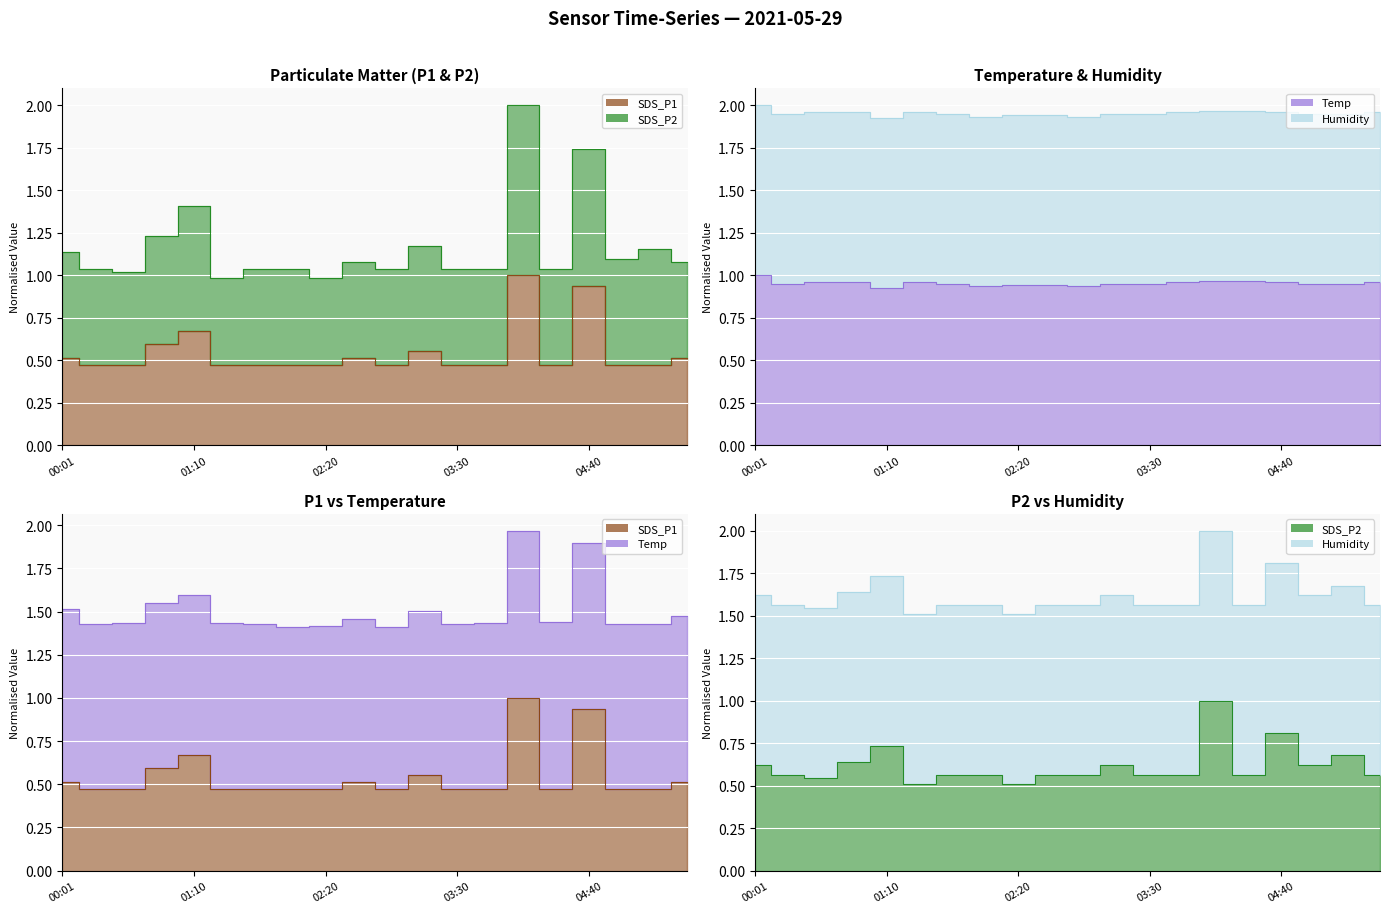

At which label does SDS_P2 reach its peak?

04:05